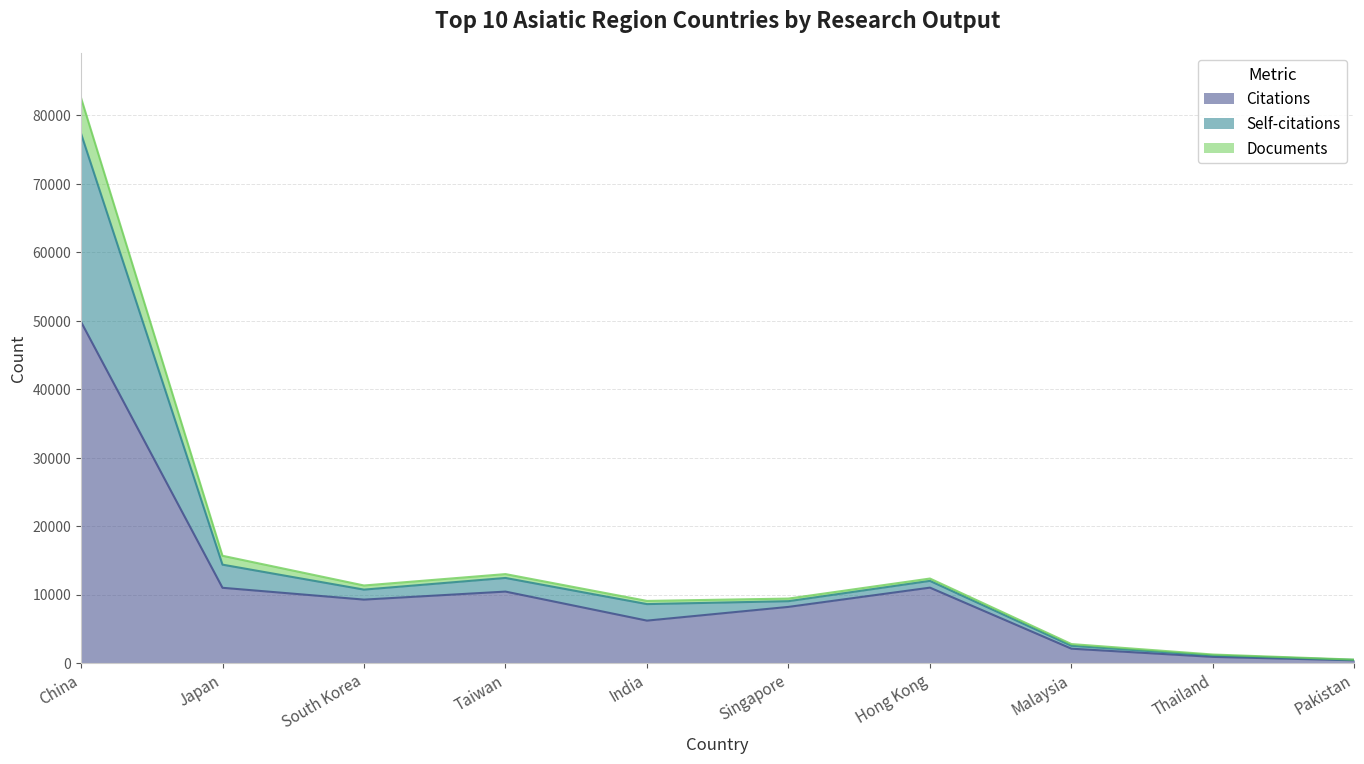

At which label is Documents closest to 38908?

Japan